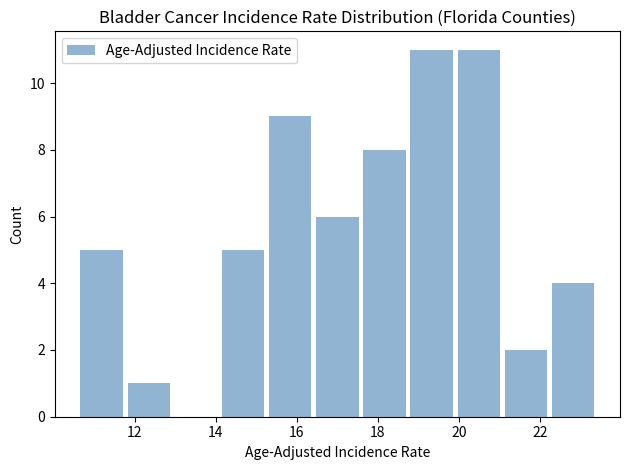

Reading left to right, list every bar in this chart as the range it spans on the x-axis followed by its height. Neither the bar edges nor the heights are printed on the chart, so give them approximately, as read against the axes.

10.6 to 11.8: 5
11.8 to 13.0: 1
13.0 to 14.0: 0
14.0 to 15.2: 5
15.2 to 16.4: 9
16.4 to 17.6: 6
17.6 to 18.8: 8
18.8 to 20.0: 11
20.0 to 21.0: 11
21.0 to 22.2: 2
22.2 to 23.4: 4